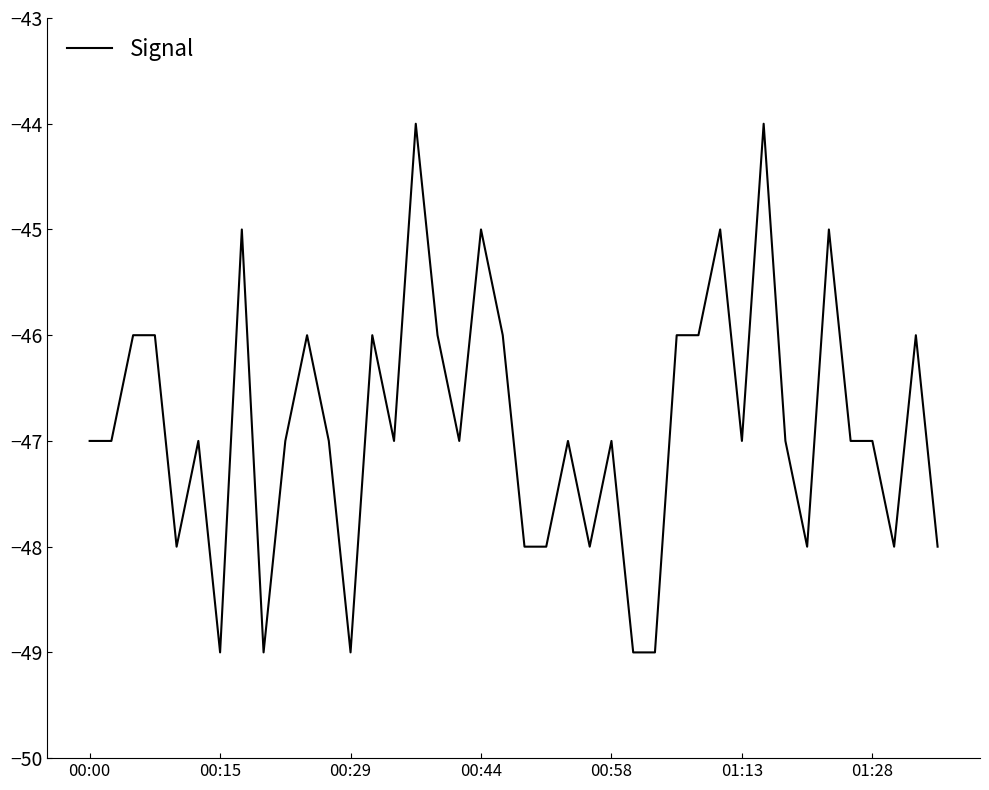

What is the difference between the maximum and minimum values?

5